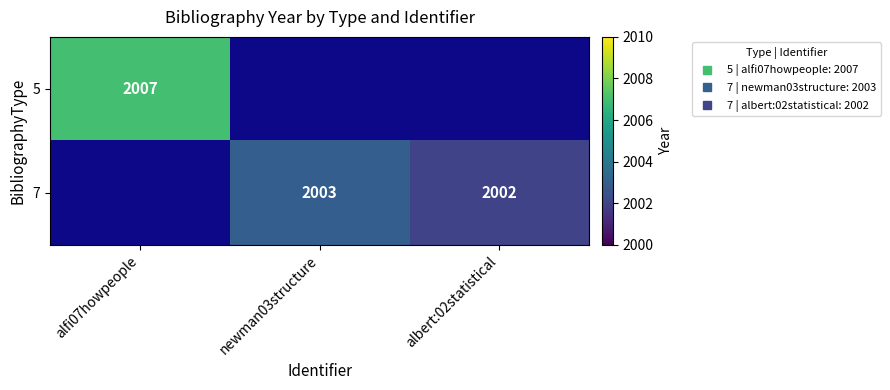

The value of 7 at newman03structure is 3204.2. True or false?

False